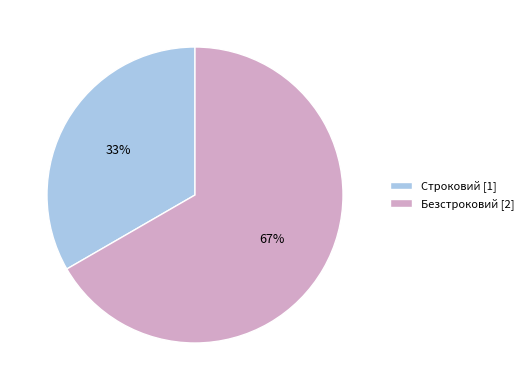

What percentage is the Строковий slice, to the nearest percent?

33%